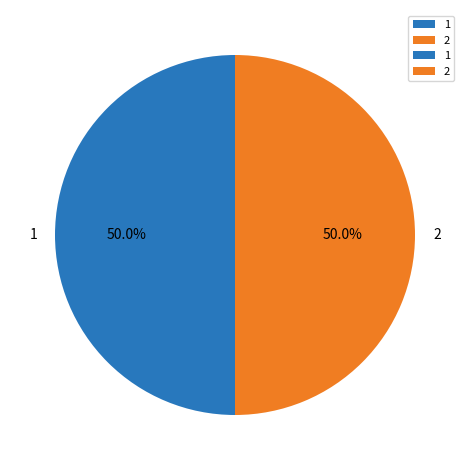

Count the number of slices in the pie.

2